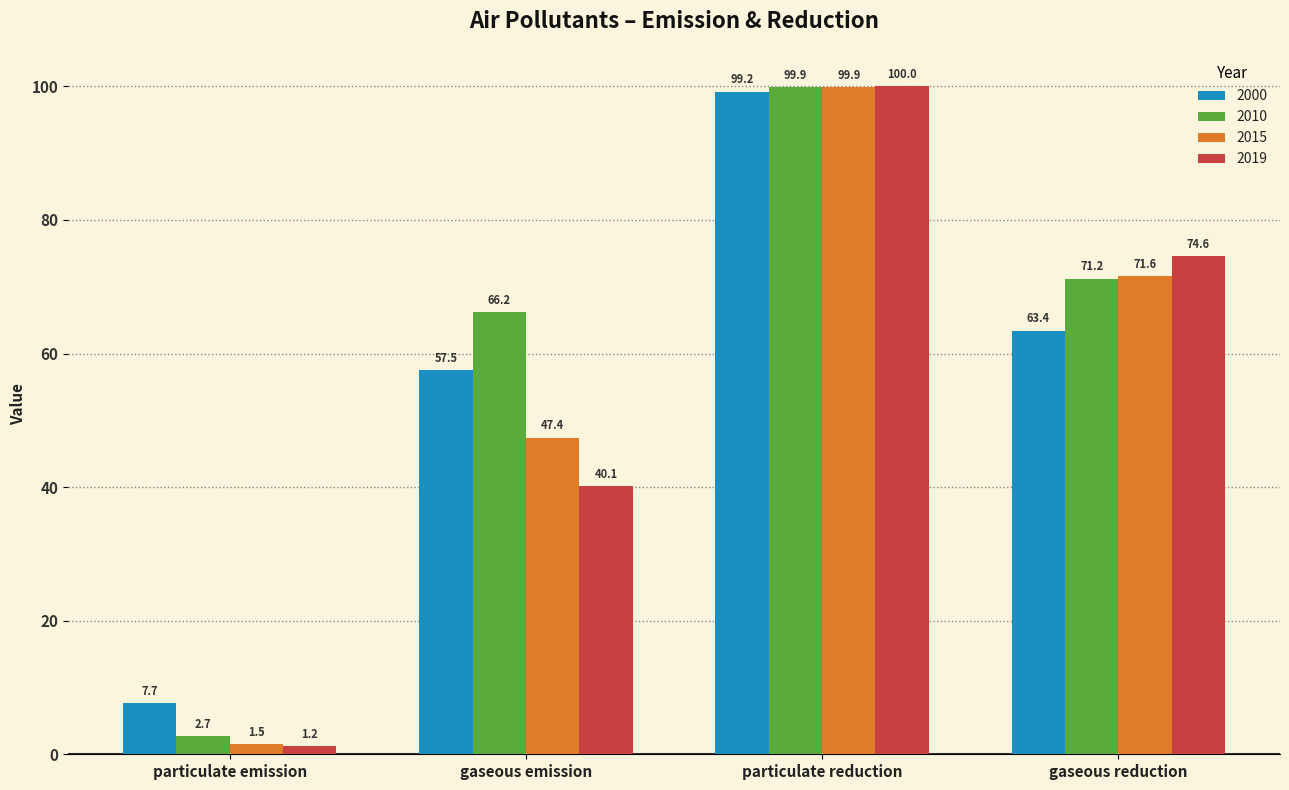

What is the sum of the 2019 values at gaseous reduction and gaseous emission?

114.7